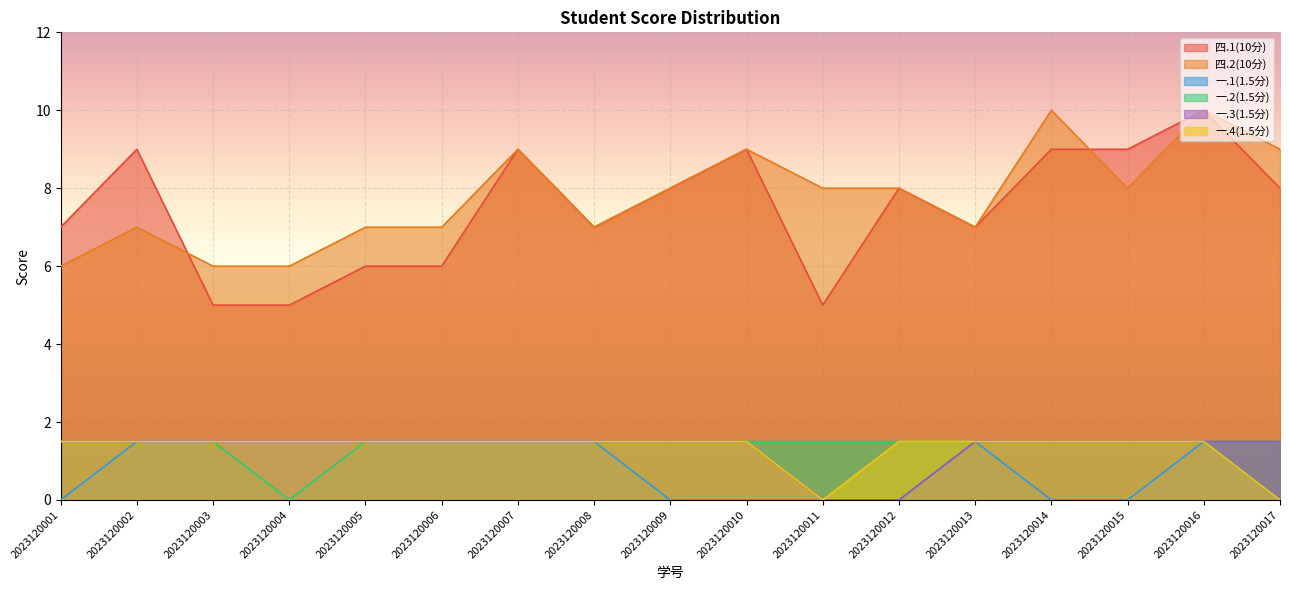

What is the value of the 一.4(1.5分) point at the 8th from the left?

1.5